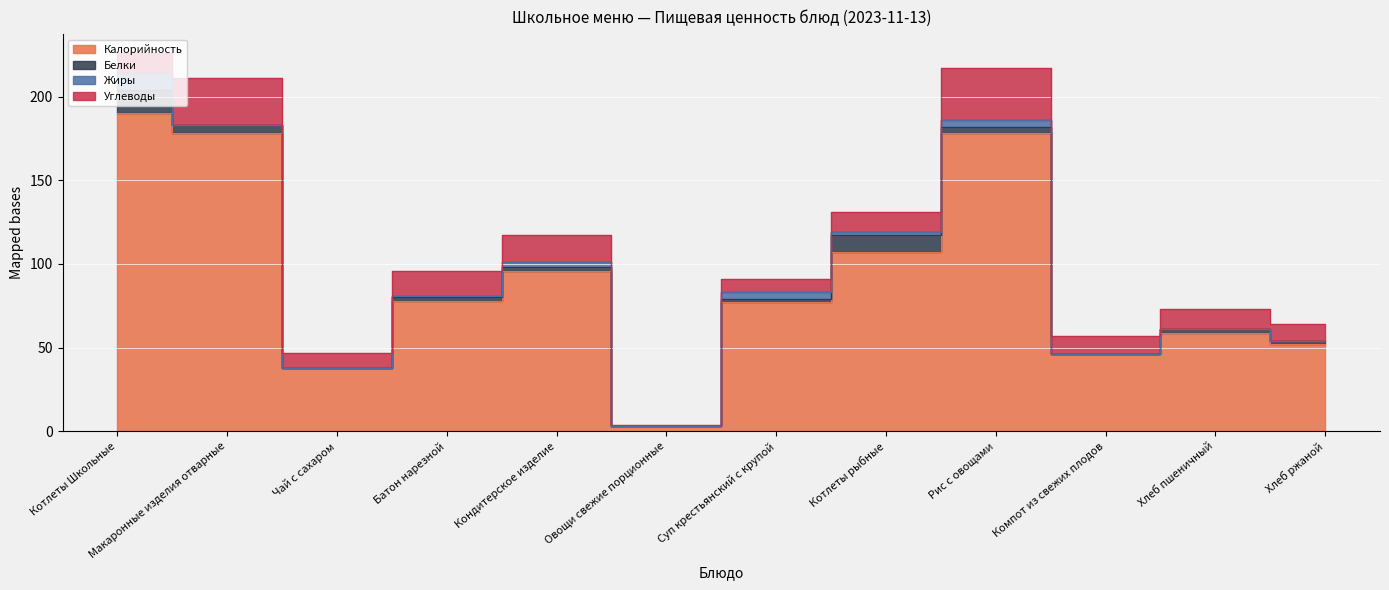

Reading right to left, transcribe all the data shown in this chart.

Калорийность: Хлеб ржаной=52	Хлеб пшеничный=59	Компот из свежих плодов=46	Рис с овощами=178	Котлеты рыбные=107	Суп крестьянский с крупой=77	Овощи свежие порционные=3	Кондитерское изделие=96	Батон нарезной=78	Чай с сахаром=38	Макаронные изделия отварные=178	Котлеты Школьные=190
Белки: Хлеб ржаной=2	Хлеб пшеничный=2	Компот из свежих плодов=0	Рис с овощами=4	Котлеты рыбные=10	Суп крестьянский с крупой=2	Овощи свежие порционные=0	Кондитерское изделие=2	Батон нарезной=2	Чай с сахаром=0	Макаронные изделия отварные=5	Котлеты Школьные=14
Жиры: Хлеб ржаной=0	Хлеб пшеничный=0	Компот из свежих плодов=0	Рис с овощами=4	Котлеты рыбные=2	Суп крестьянский с крупой=4	Овощи свежие порционные=0	Кондитерское изделие=3	Батон нарезной=1	Чай с сахаром=0	Макаронные изделия отварные=0	Котлеты Школьные=10
Углеводы: Хлеб ржаной=10	Хлеб пшеничный=12	Компот из свежих плодов=11	Рис с овощами=31	Котлеты рыбные=12	Суп крестьянский с крупой=8	Овощи свежие порционные=1	Кондитерское изделие=16	Батон нарезной=15	Чай с сахаром=9	Макаронные изделия отварные=28	Котлеты Школьные=12